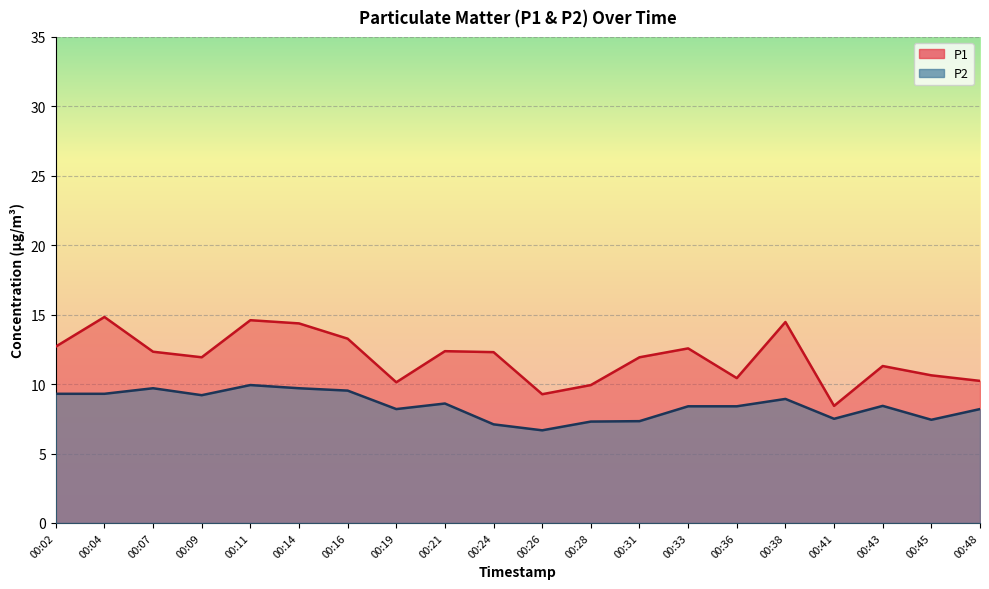

Rank the series by their average value, from lowest to highest.

P2, P1